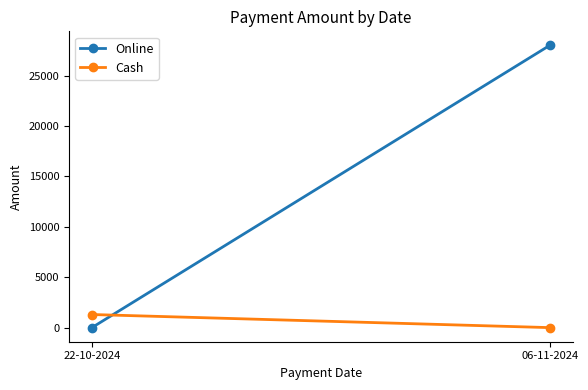

Reading left to right, transcribe all the data shown in this chart.

Online: 0	28000
Cash: 1300	0